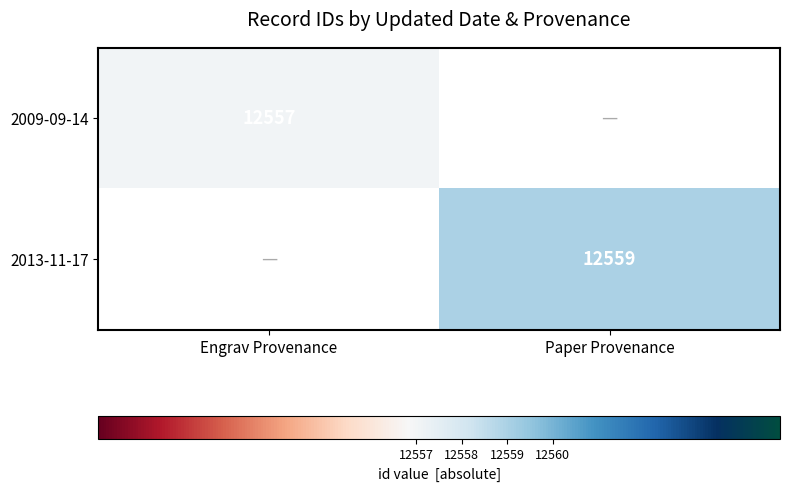

At which category does the chart reach its minimum across all series?

Engrav Provenance